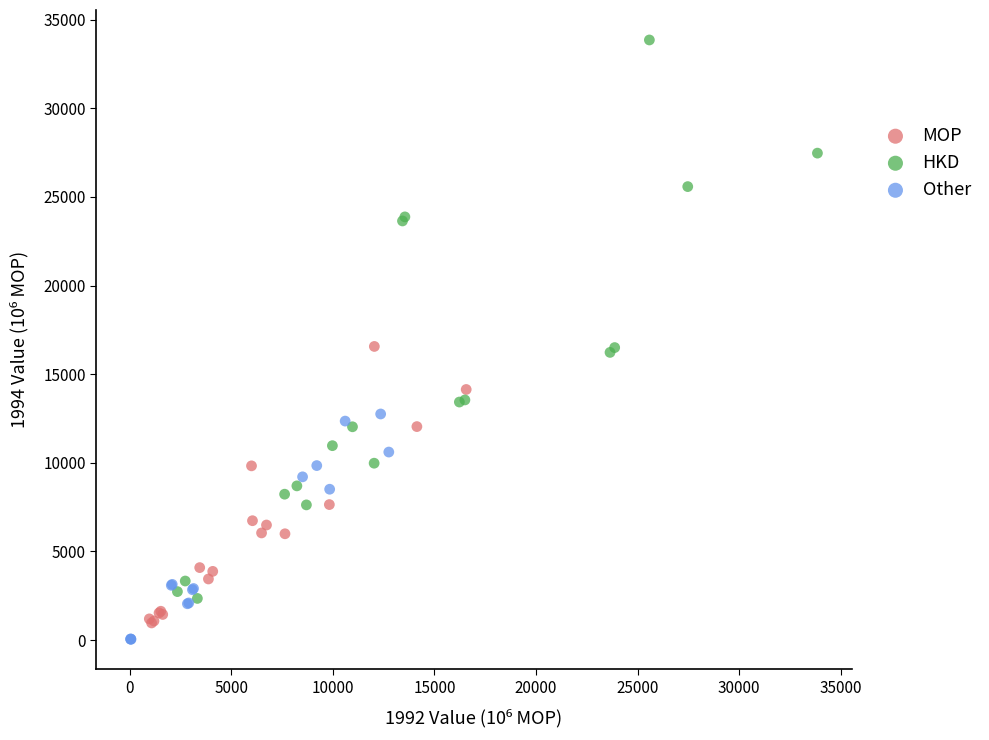

Which series reaches the maximum Y coordinate?

HKD